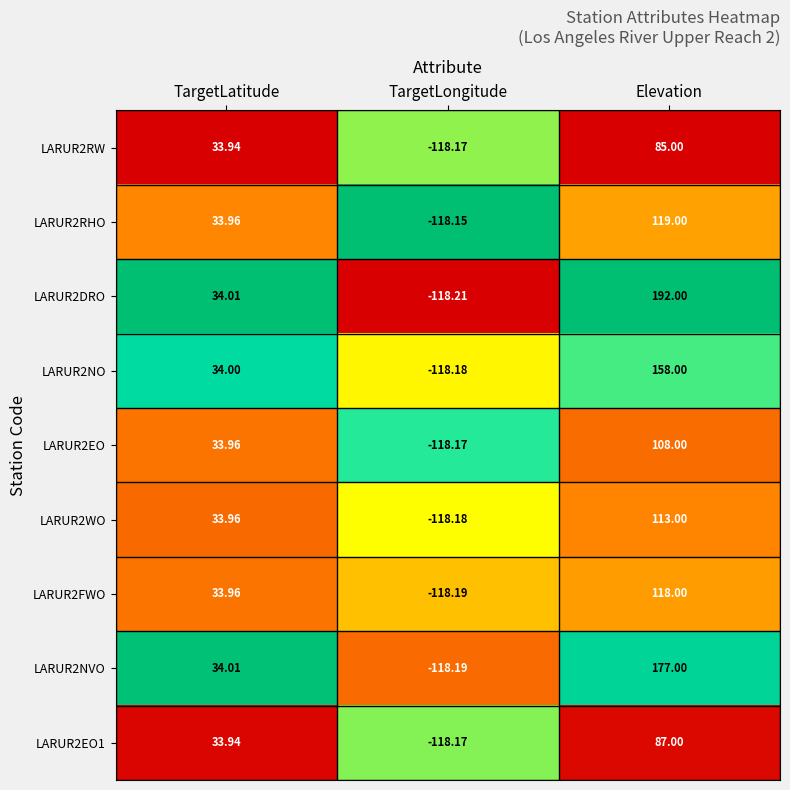

At which label does LARUR2EO1 first exceed 33?

TargetLatitude